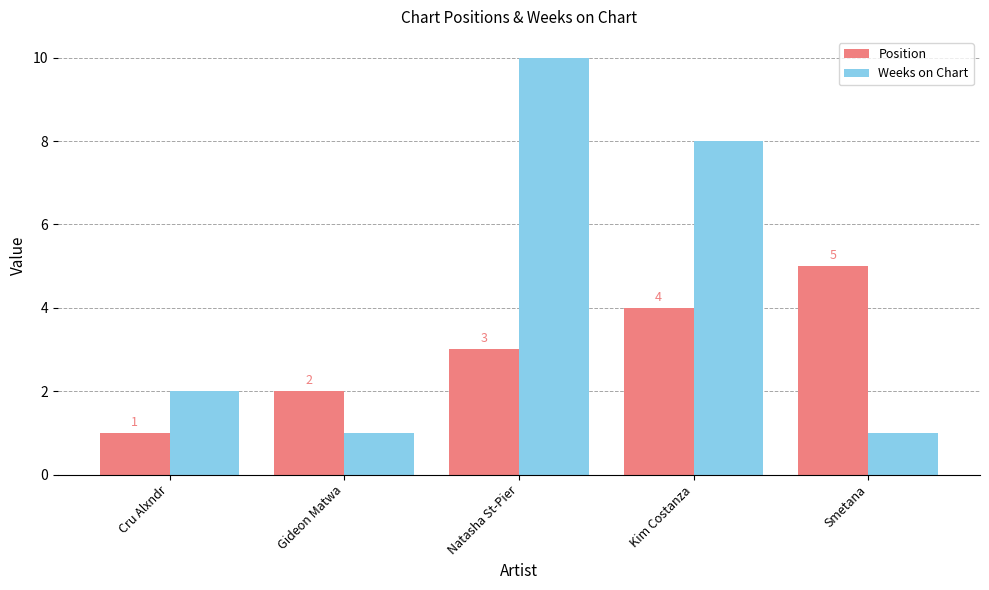

At which category does the chart reach its peak across all series?

Natasha St-Pier